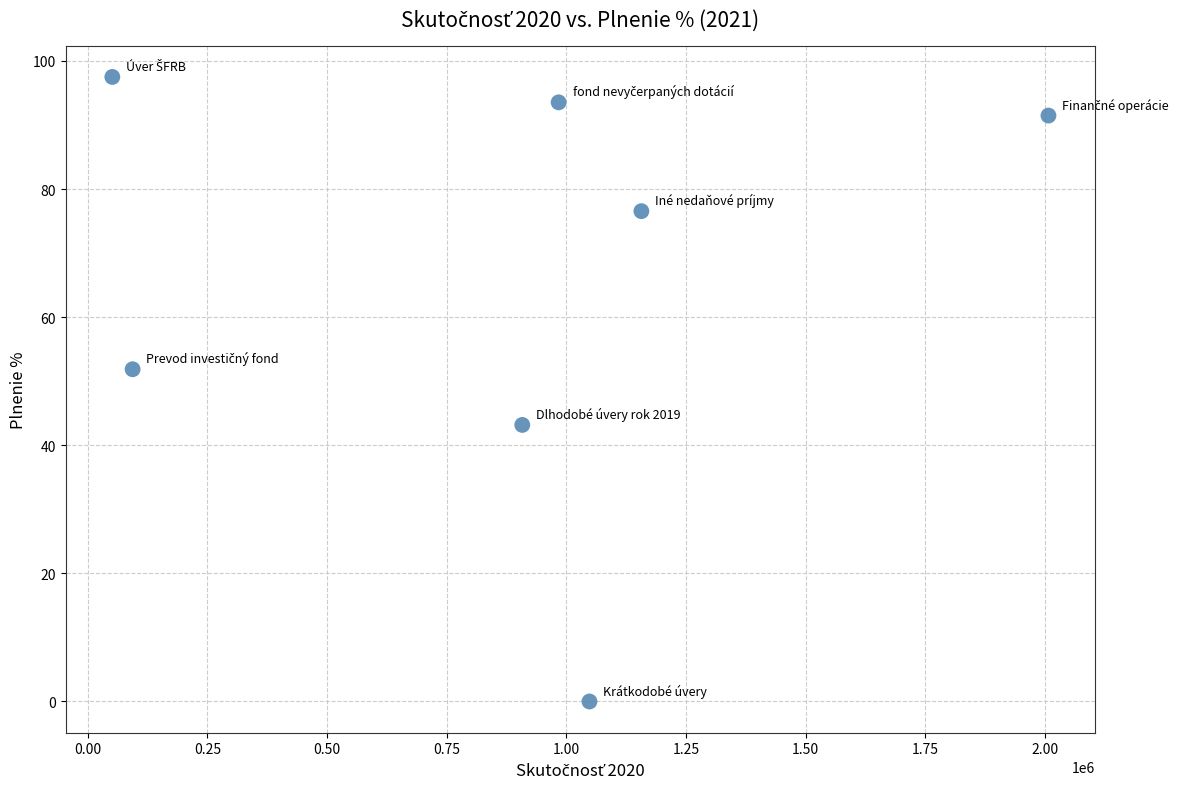

What is the range of Y values (max minus min)?

97.5